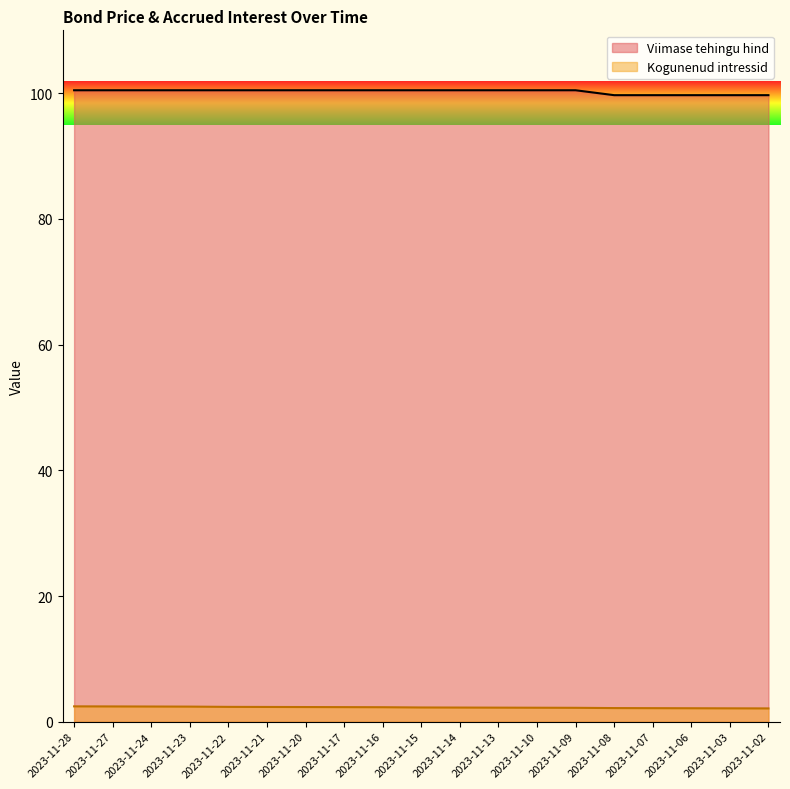

True or false: Kogunenud intressid has a value of 2.2 at 2023-11-13.

True